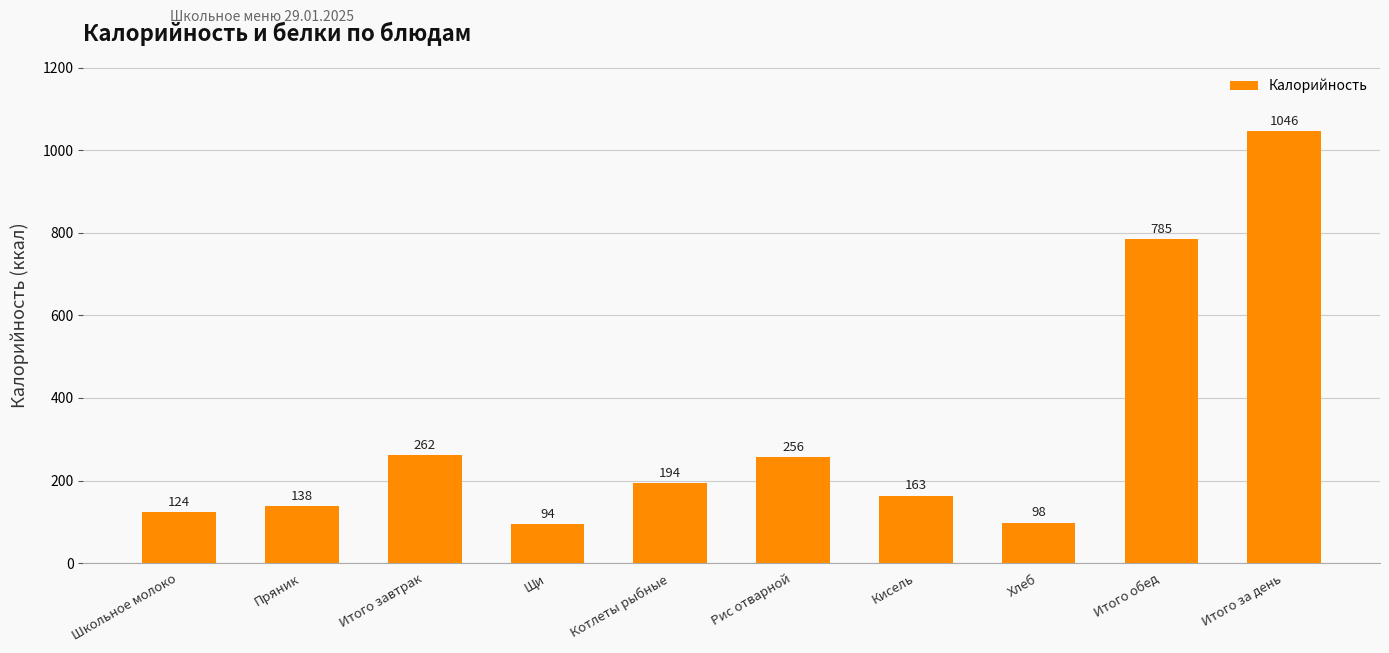

True or false: the data shows 194 at Котлеты рыбные.

True